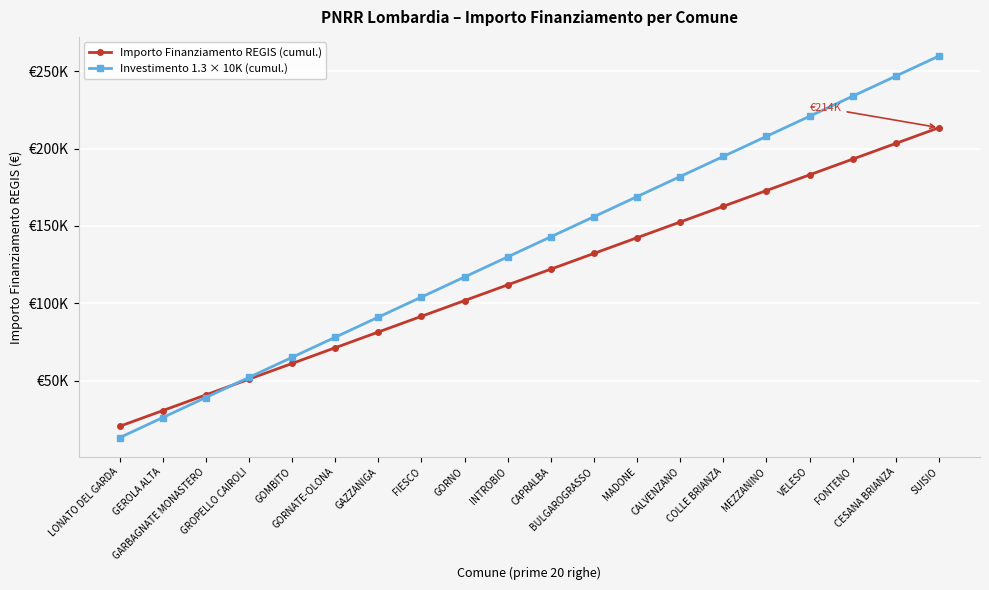

Reading left to right, transcribe all the data shown in this chart.

Importo Finanziamento REGIS (cumul.): 20344	30516	40688	50860	61032	71204	81376	91548	101720	111892	122064	132236	142408	152580	162752	172924	183096	193268	203440	213612
Investimento 1.3 × 10K (cumul.): 13000	26000	39000	52000	65000	78000	91000	104000	117000	130000	143000	156000	169000	182000	195000	208000	221000	234000	247000	260000